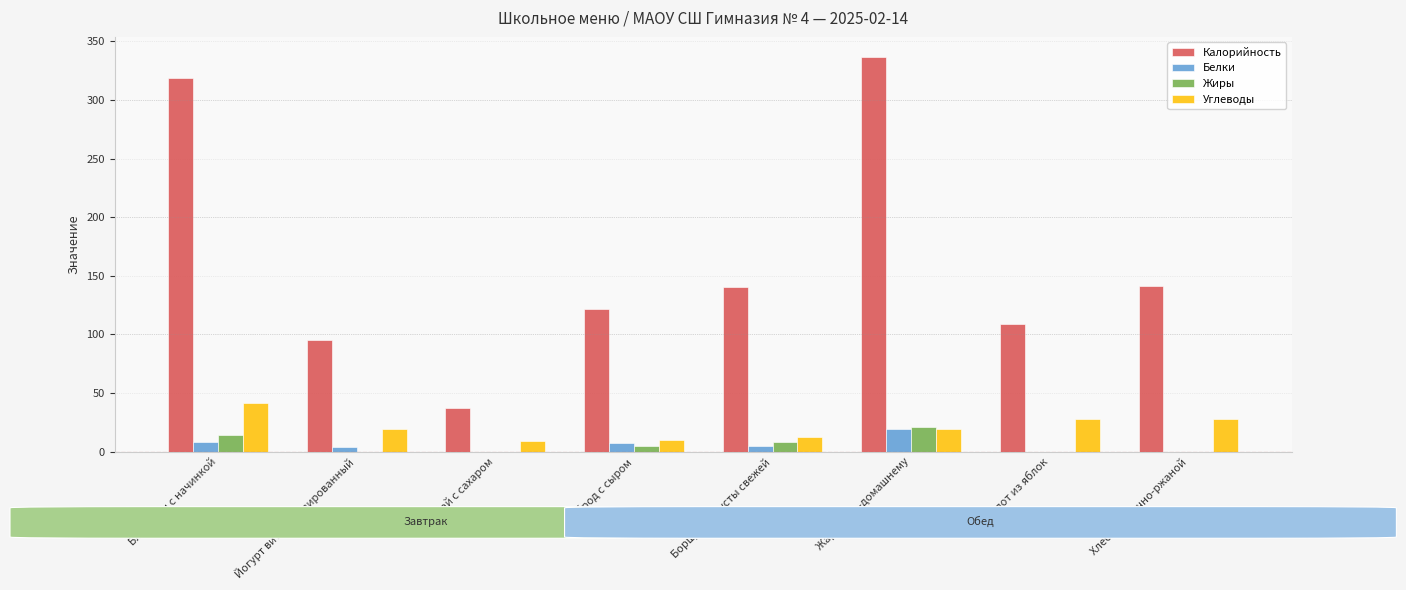

What is the spread (max minus min) of values at Борщ из капусты свежей?

135